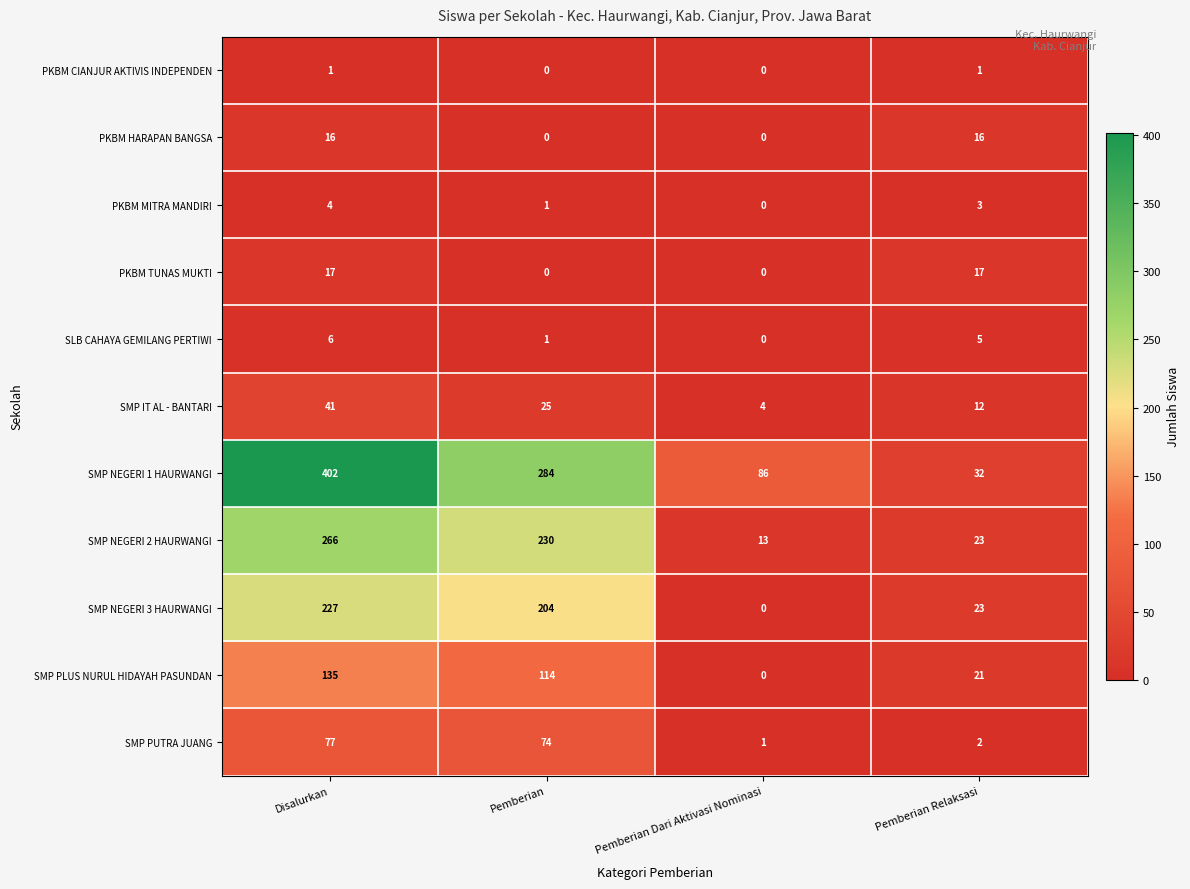

What is the difference between the maximum and minimum values in the PKBM TUNAS MUKTI series?

17